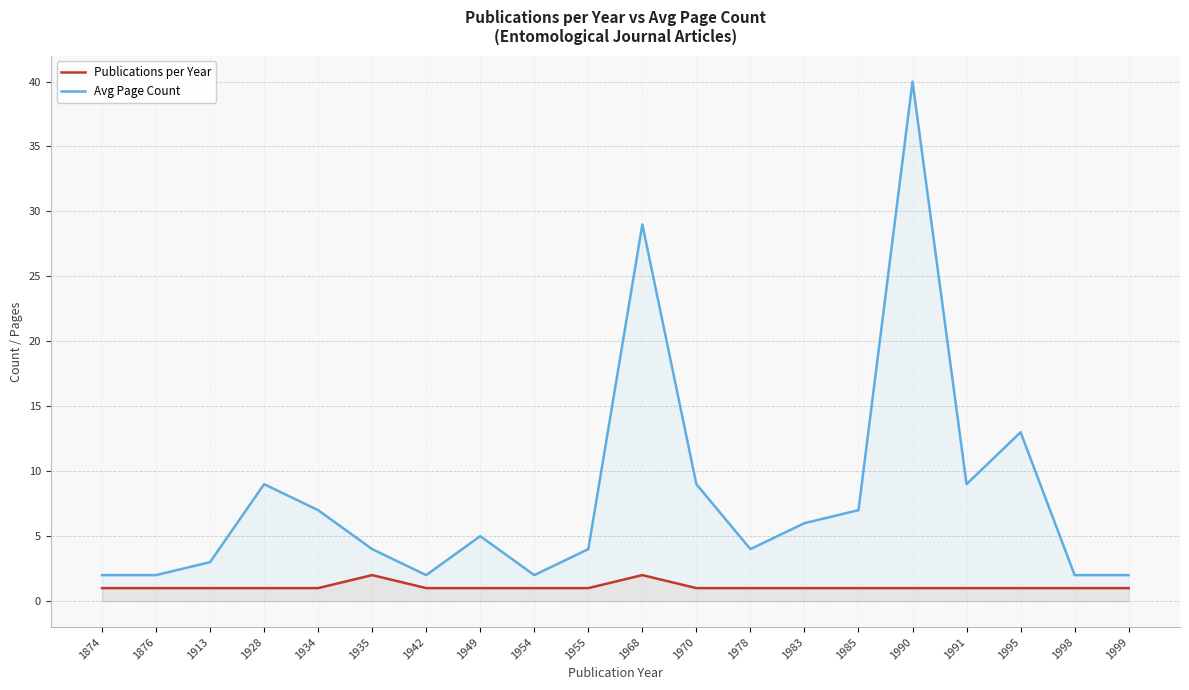

Is it true that Publications per Year equals 1 at 1998?

True